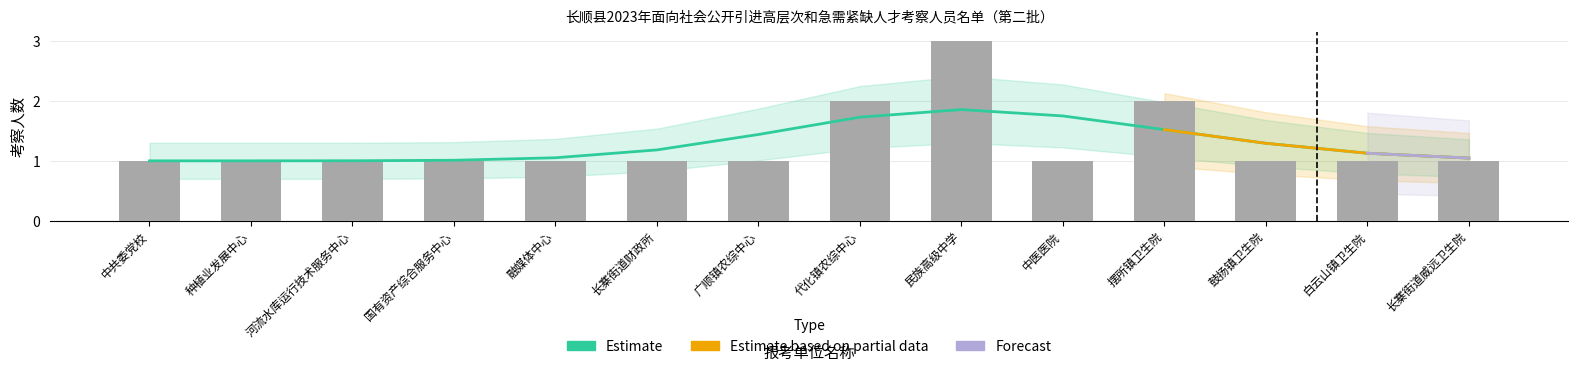

What is the value of the 1st bar from the left?

1